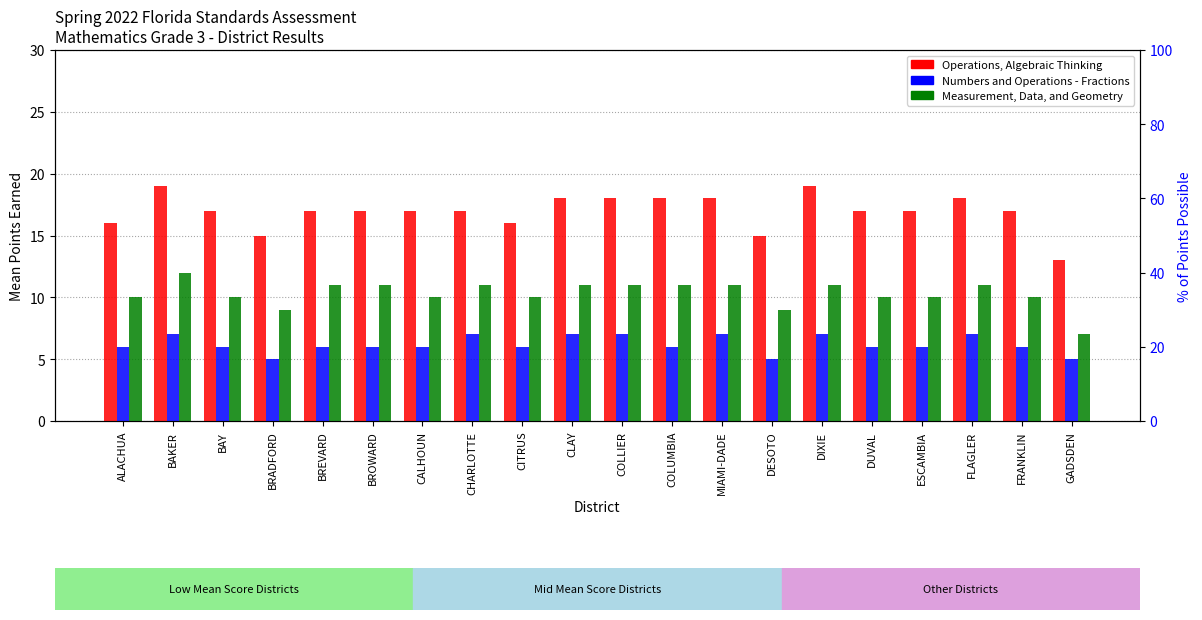

True or false: Measurement, Data, and Geometry has a value of 9 at DESOTO.

True